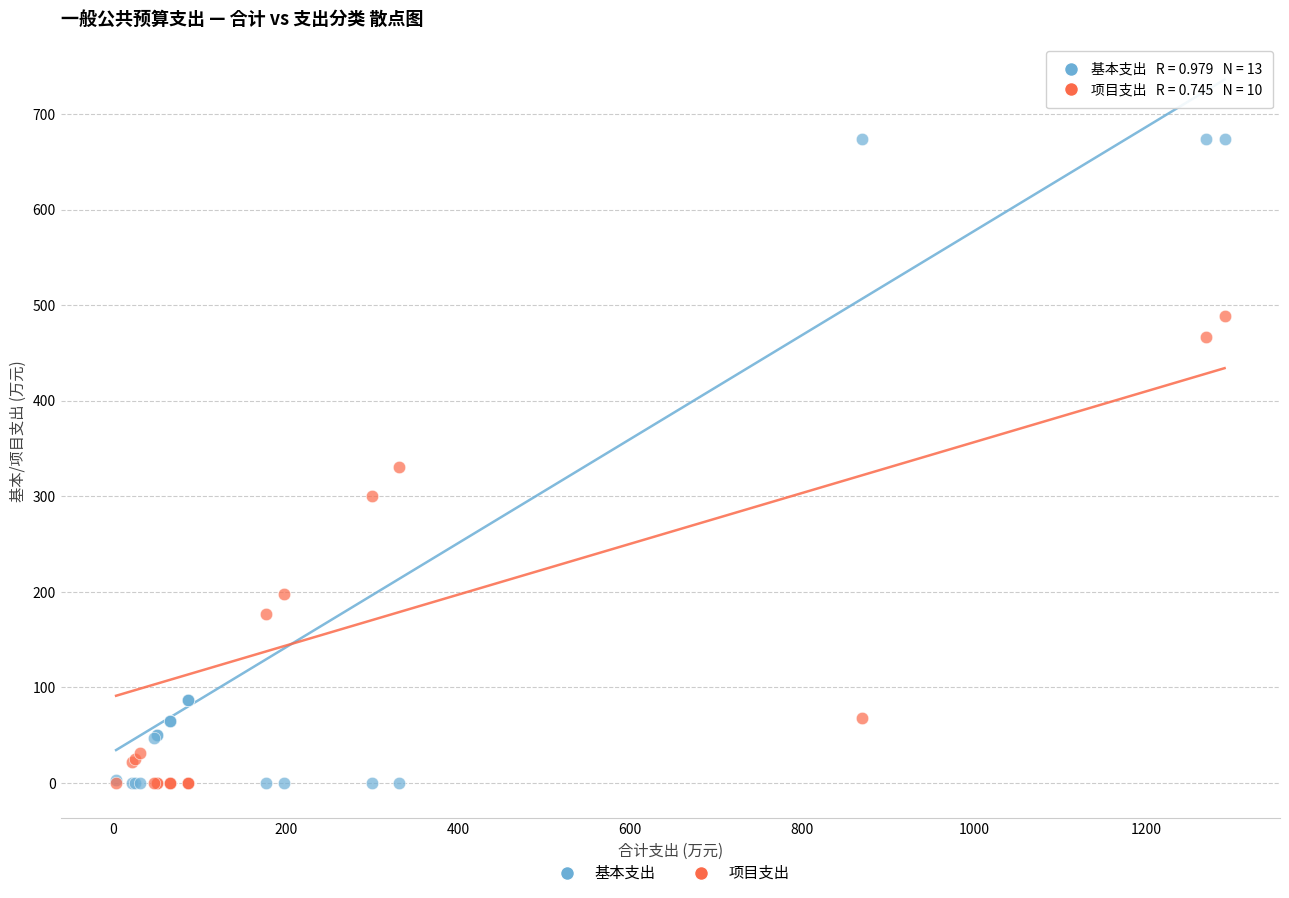

Which series has the widest spread of Y values?

基本支出